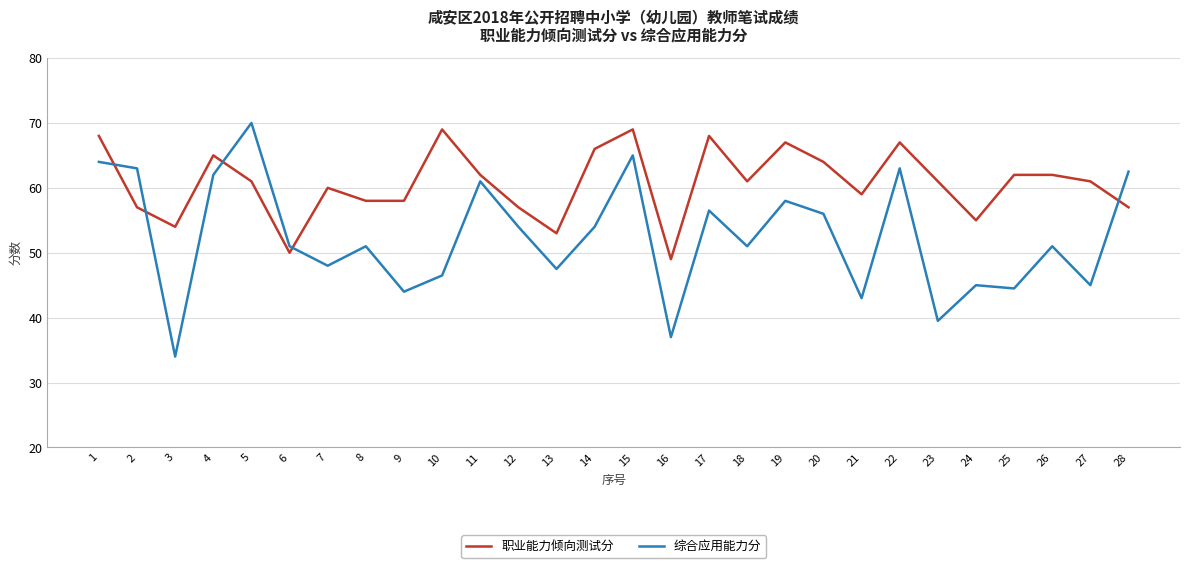

At which label does 综合应用能力分 reach its minimum?

3